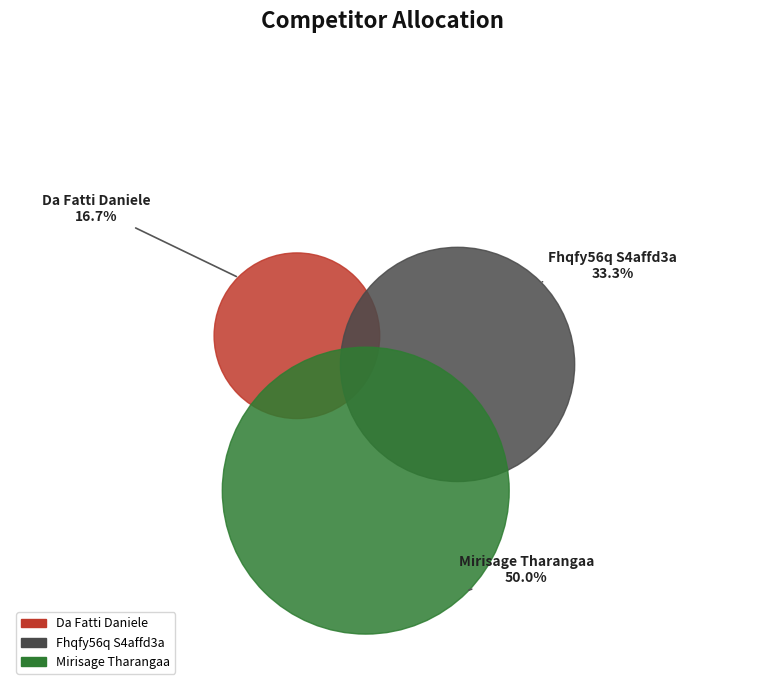

To the nearest percent, what is the difference between the Mirisage Tharangaa and Da Fatti Daniele slice percentages?

33%